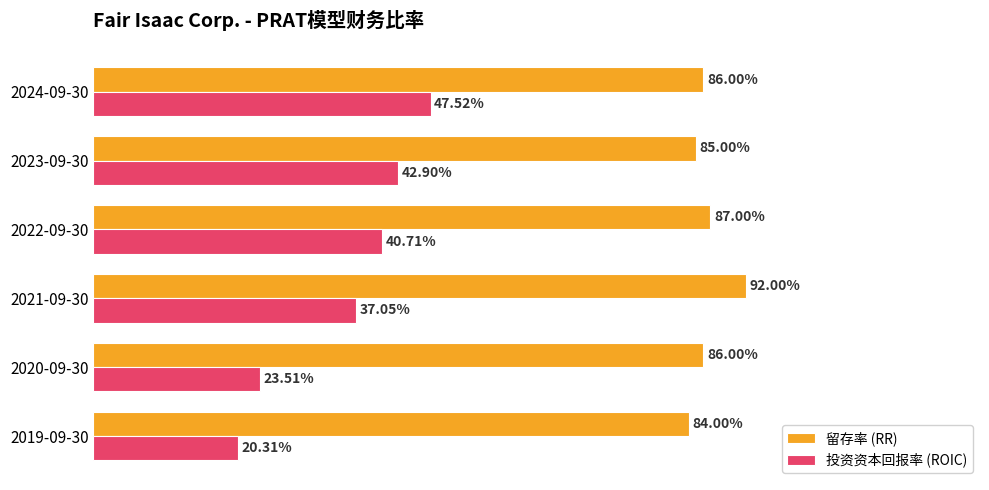

What are all the series names shown in the legend?

留存率 (RR), 投资资本回报率 (ROIC)